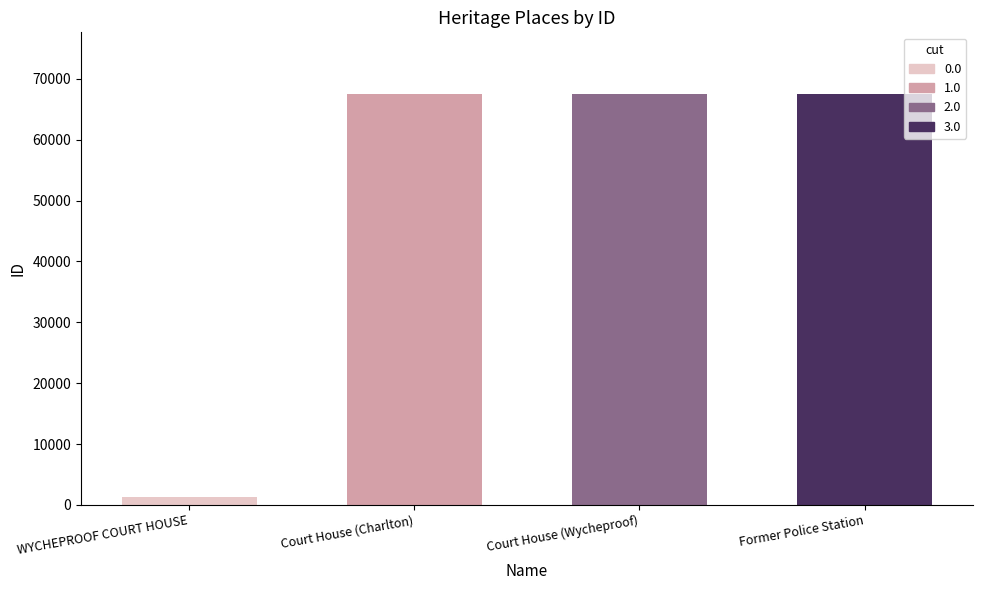

What is the difference between the maximum and second lowest values?

5